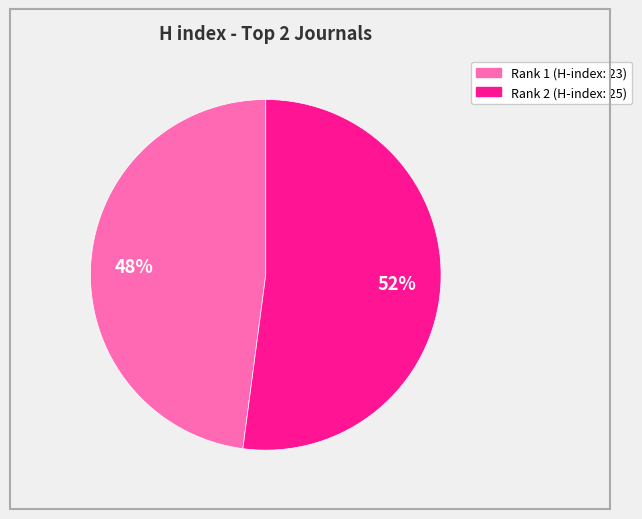

To the nearest percent, what is the average slice percentage?

50%